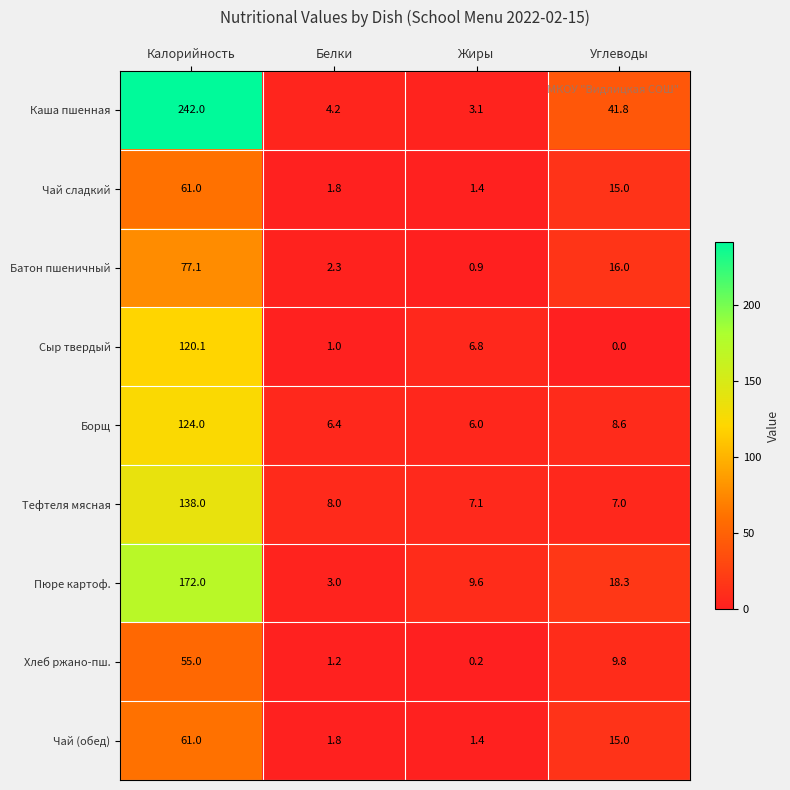

Which series has the largest total across all categories?

Каша пшенная